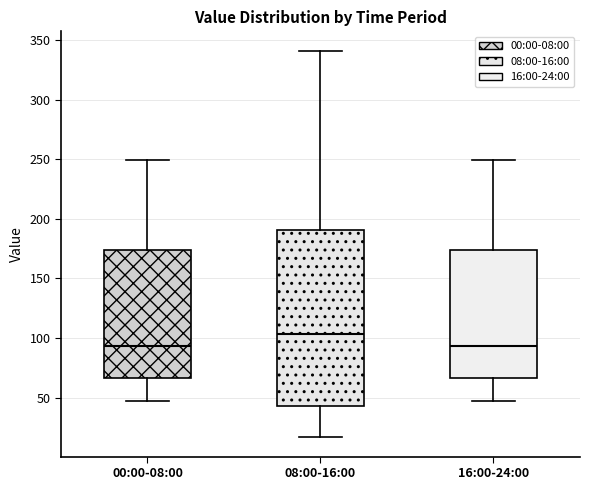

Where does the lower whisker of the box for 08:00-16:00 end on the y-axis? The values are not printed on the chart, so give them approximately, as read against the axis.

15